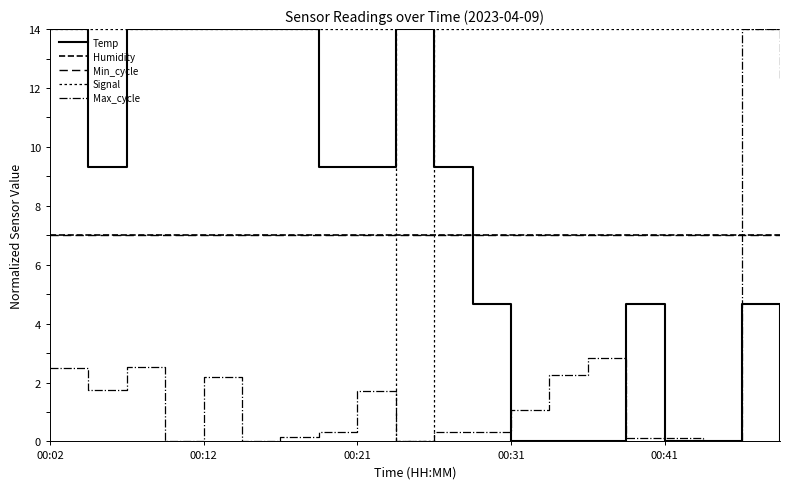

Is this an area chart (filled region under the line)?

No